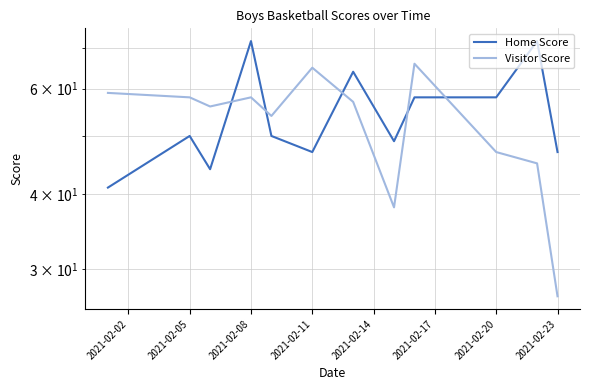

True or false: Visitor Score has more than 0 interior local peaks.

True